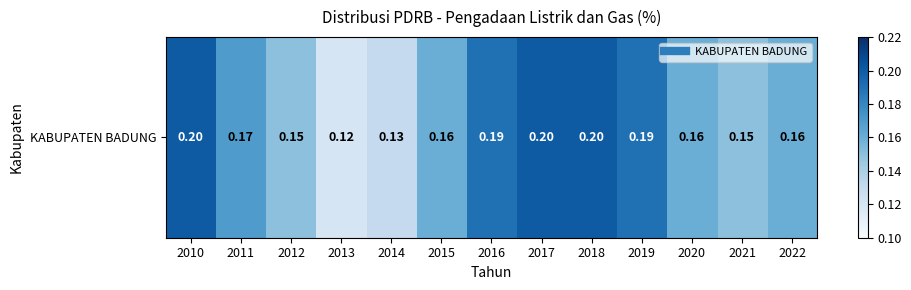

Between 2014 and 2015, which is larger?

2015